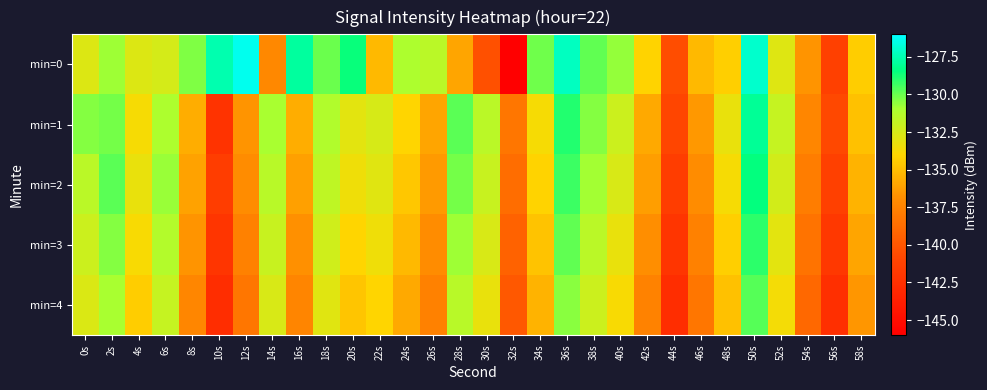

Which has a higher value, 22s or 4s?

4s